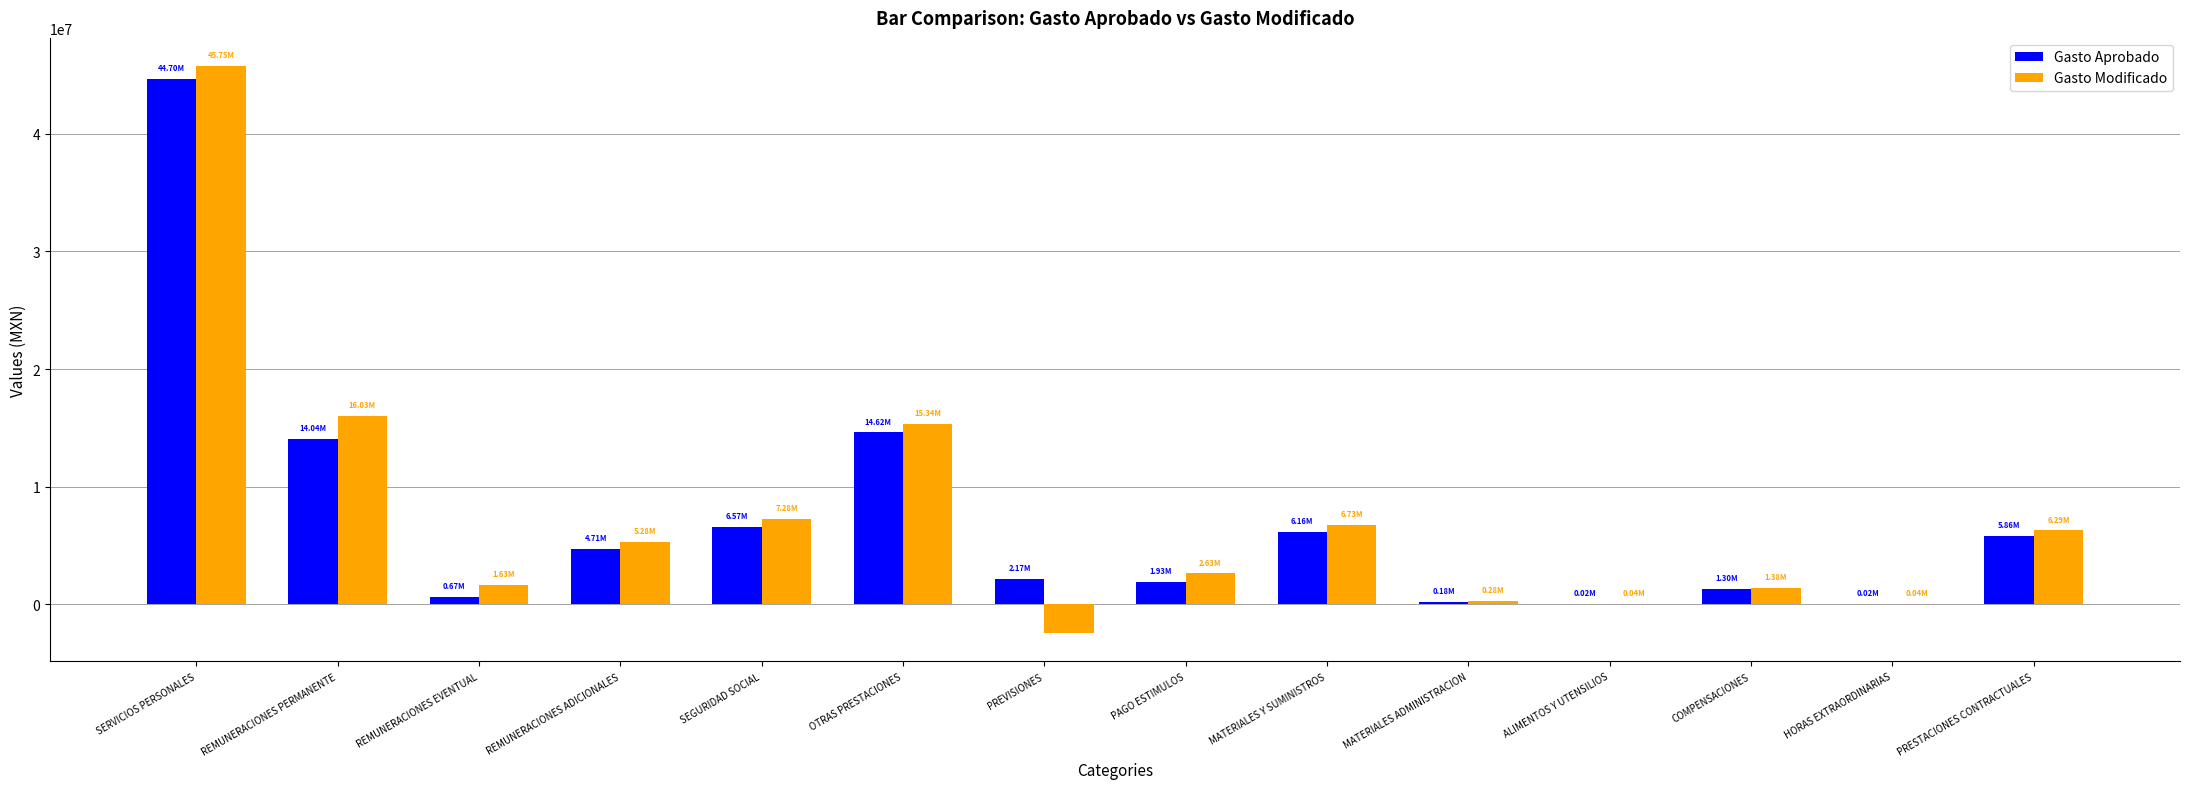

Is the value of Gasto Aprobado at REMUNERACIONES PERMANENTE greater than the value of Gasto Modificado at SEGURIDAD SOCIAL?

Yes